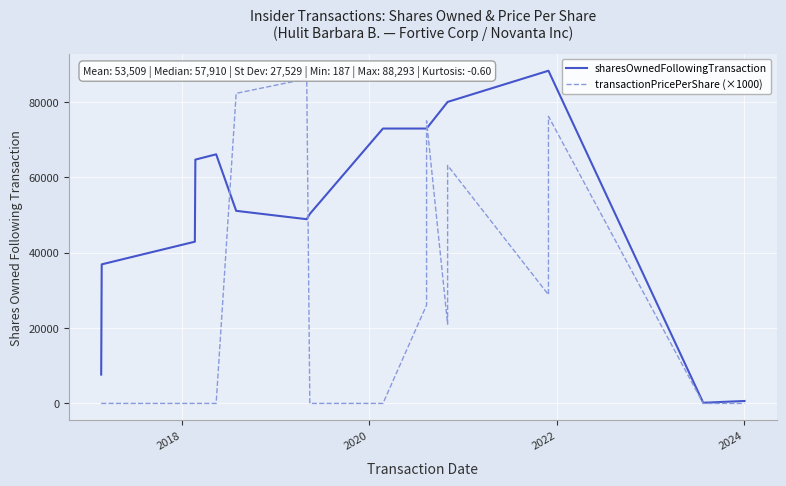

Rank the series by their average value, from highest to lowest.

sharesOwnedFollowingTransaction, transactionPricePerShare (×1000)